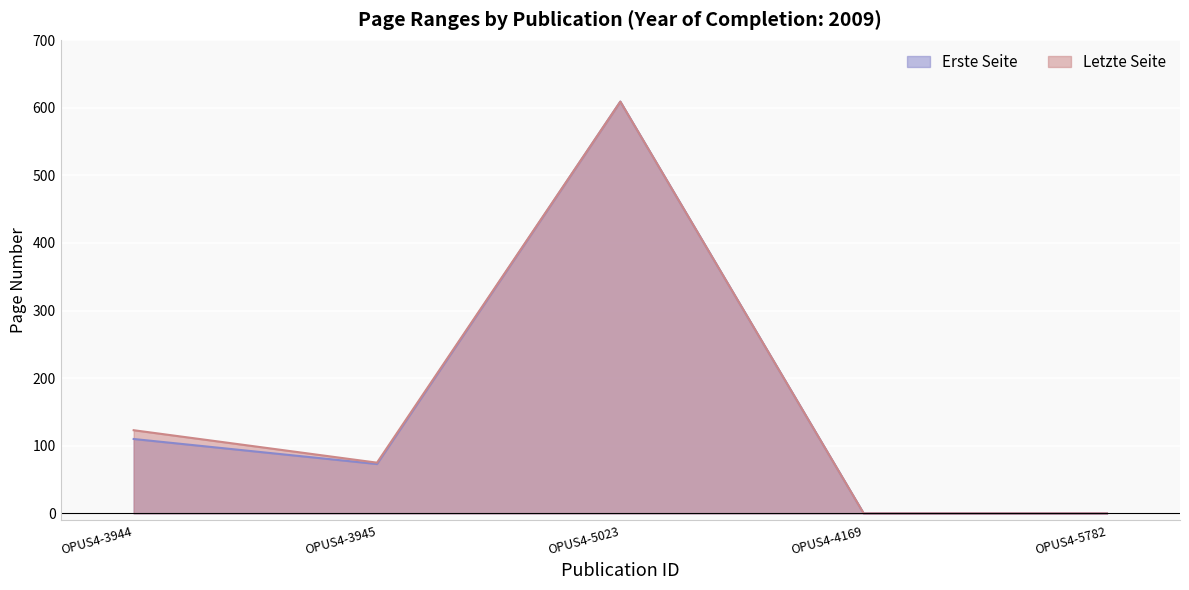

The Erste Seite series shows -233 at OPUS4-4169. True or false?

False